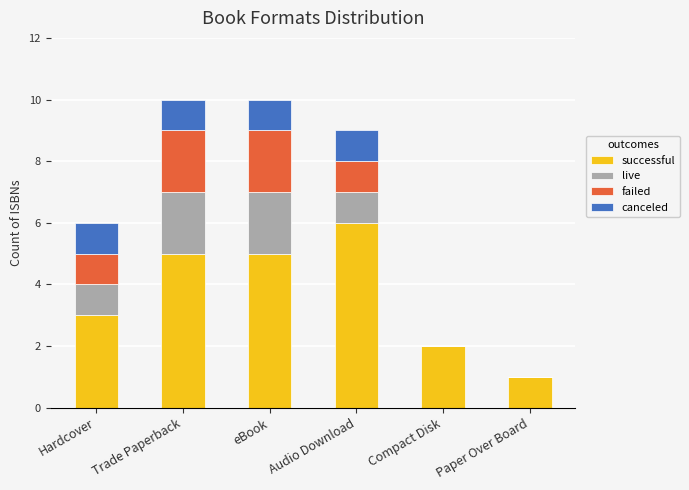

True or false: successful has a value of 3 at Compact Disk.

False